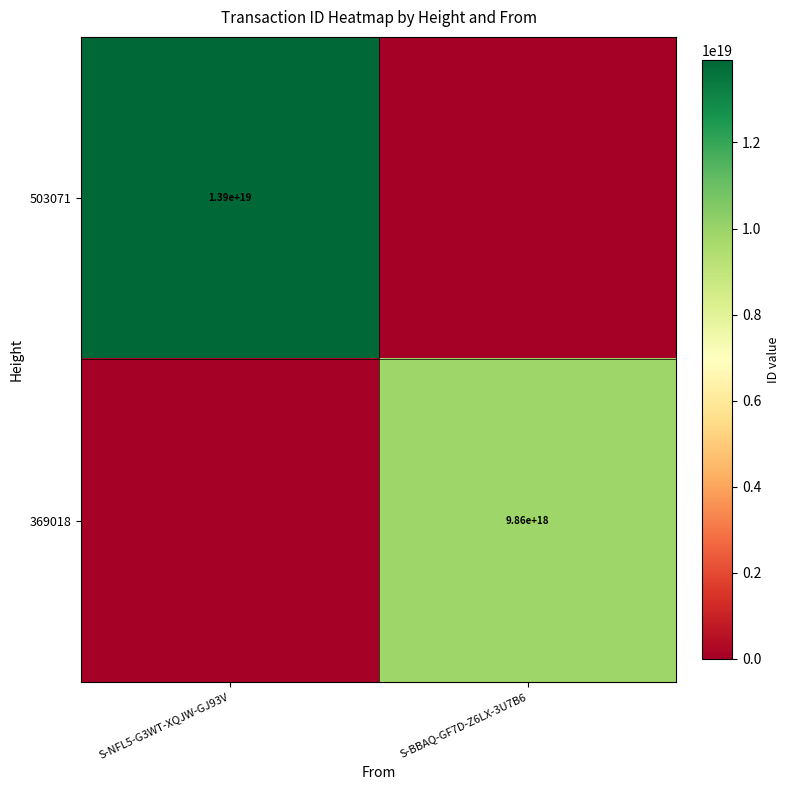

What is the maximum value shown in the chart?

13920295543695433728